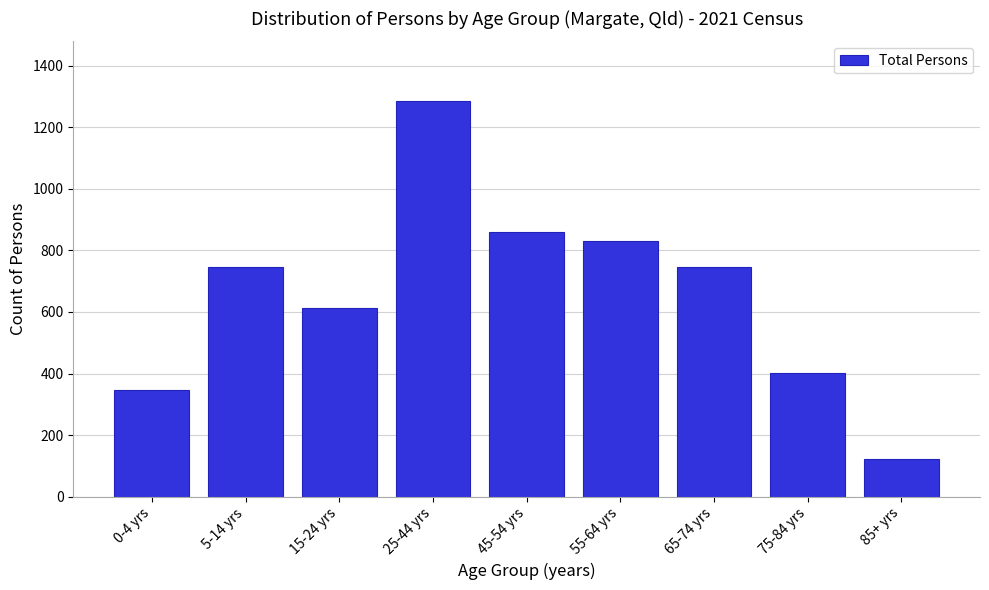

What is the label of the 3rd bar from the right?

65-74 yrs